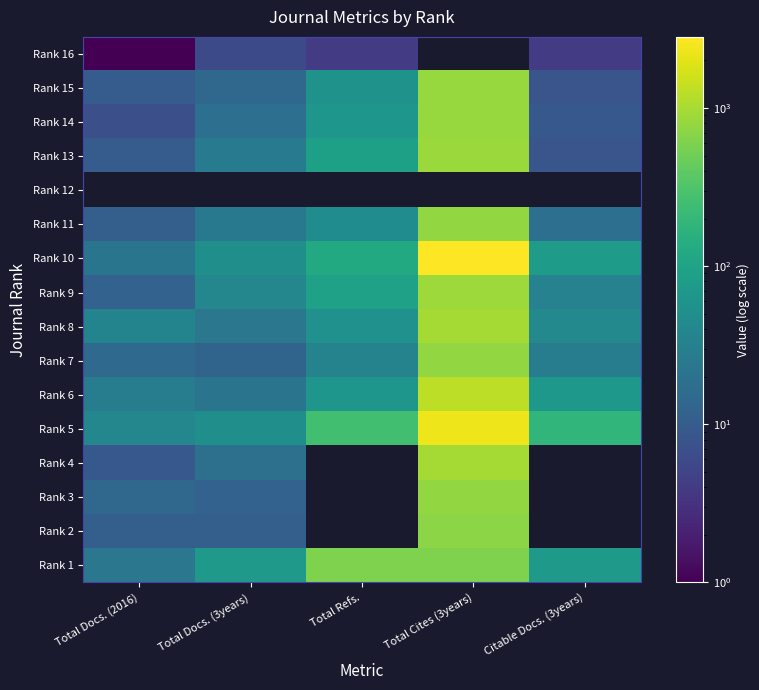

How many data points in Rank 5 are less than 184?

2